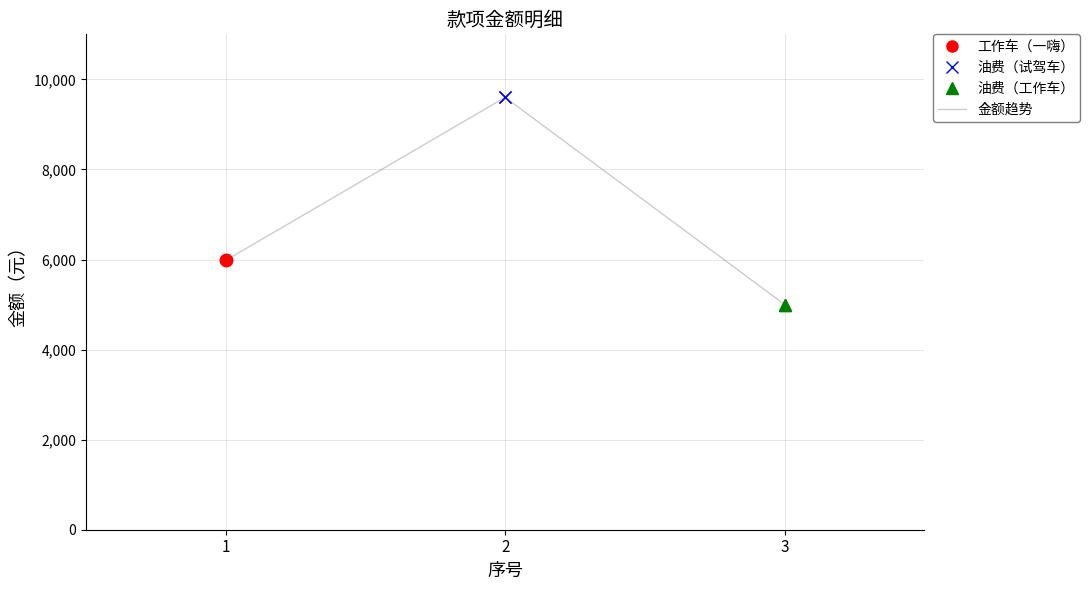

What is the approximate value at 2?

9600